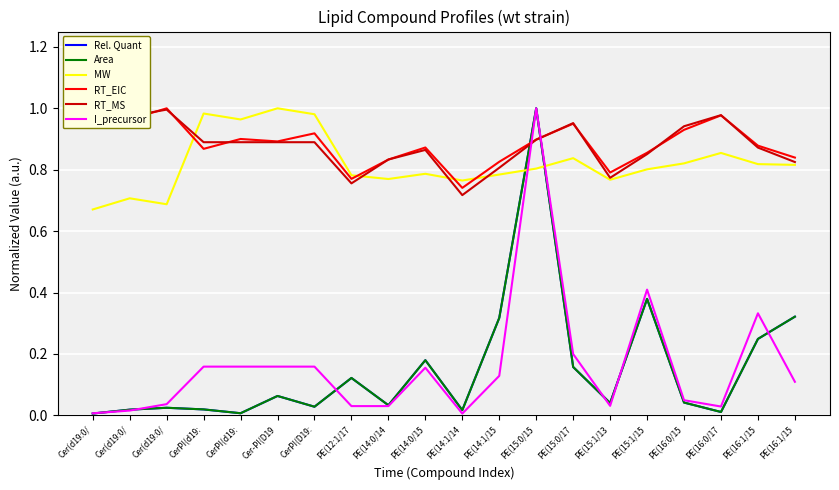

Reading right to left, transcribe all the data shown in this chart.

Rel. Quant: 0.3	0.2	0.0	0.0	0.4	0.0	0.2	1.0	0.3	0.0	0.2	0.0	0.1	0.0	0.1	0.0	0.0	0.0	0.0	0.0
Area: 0.3	0.2	0.0	0.0	0.4	0.0	0.2	1.0	0.3	0.0	0.2	0.0	0.1	0.0	0.1	0.0	0.0	0.0	0.0	0.0
MW: 0.8	0.8	0.9	0.8	0.8	0.8	0.8	0.8	0.8	0.8	0.8	0.8	0.8	1.0	1.0	1.0	1.0	0.7	0.7	0.7
RT_EIC: 0.8	0.9	1.0	0.9	0.9	0.8	0.9	0.9	0.8	0.7	0.9	0.8	0.8	0.9	0.9	0.9	0.9	1.0	1.0	1.0
RT_MS: 0.8	0.9	1.0	0.9	0.9	0.8	1.0	0.9	0.8	0.7	0.9	0.8	0.8	0.9	0.9	0.9	0.9	1.0	1.0	1.0
I_precursor: 0.1	0.3	0.0	0.0	0.4	0.0	0.2	1.0	0.1	0.0	0.2	0.0	0.0	0.2	0.2	0.2	0.2	0.0	0.0	0.0